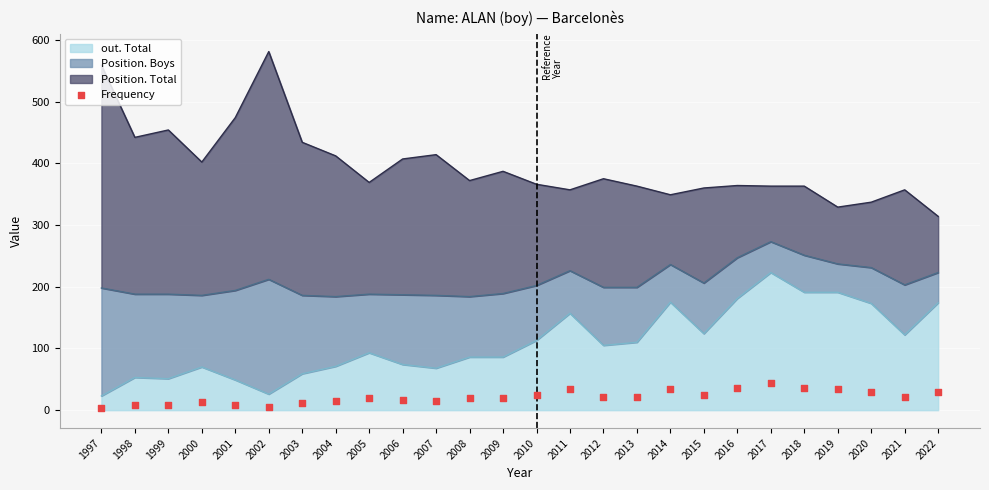

What is the change in value from 2004 to 2020?

+15